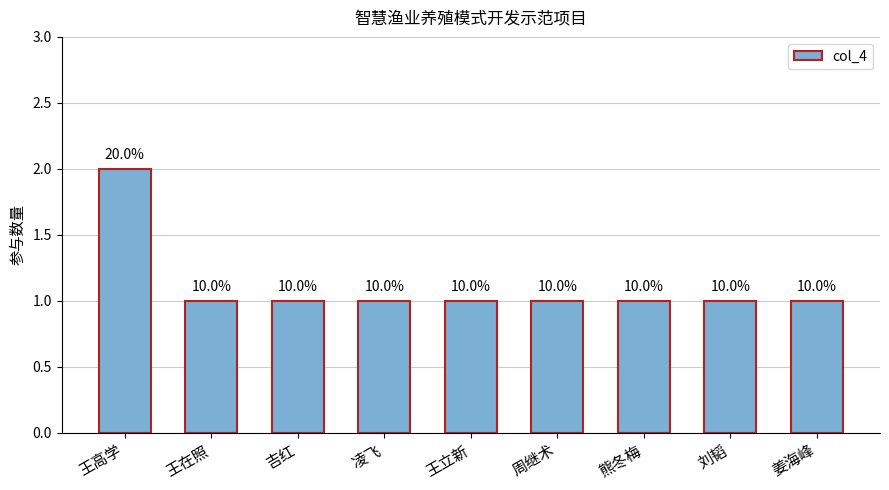

Does the chart contain any negative values?

No